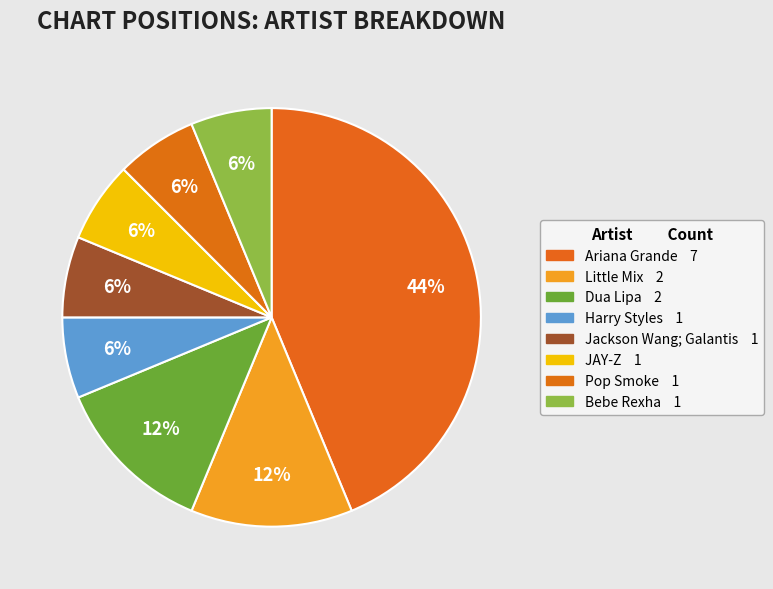

Rank the categories by value from lowest to highest.

Harry Styles, Jackson Wang; Galantis, JAY-Z, Pop Smoke, Bebe Rexha, Little Mix, Dua Lipa, Ariana Grande